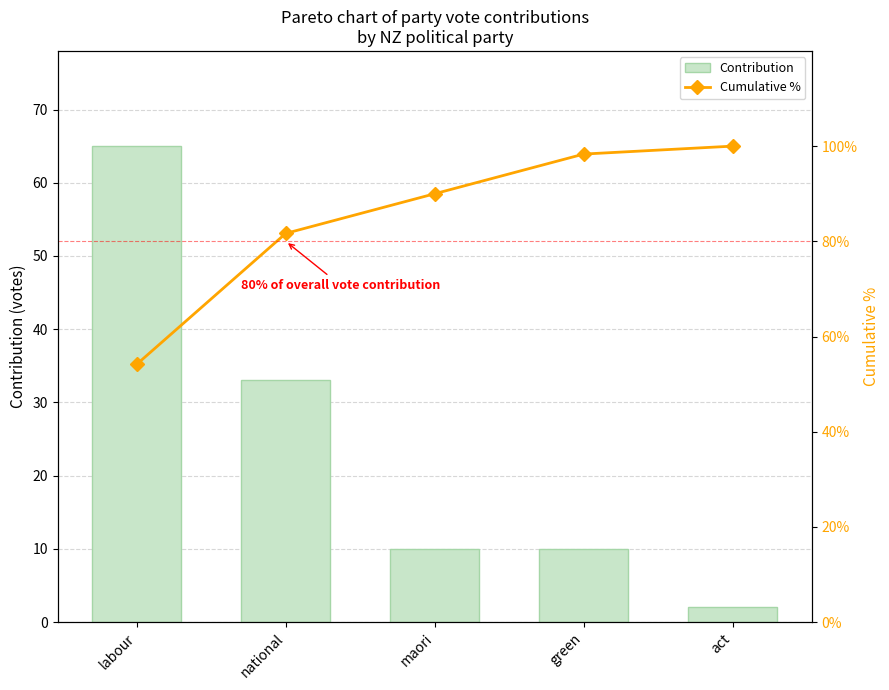

What is the sum of all Contribution values?

120